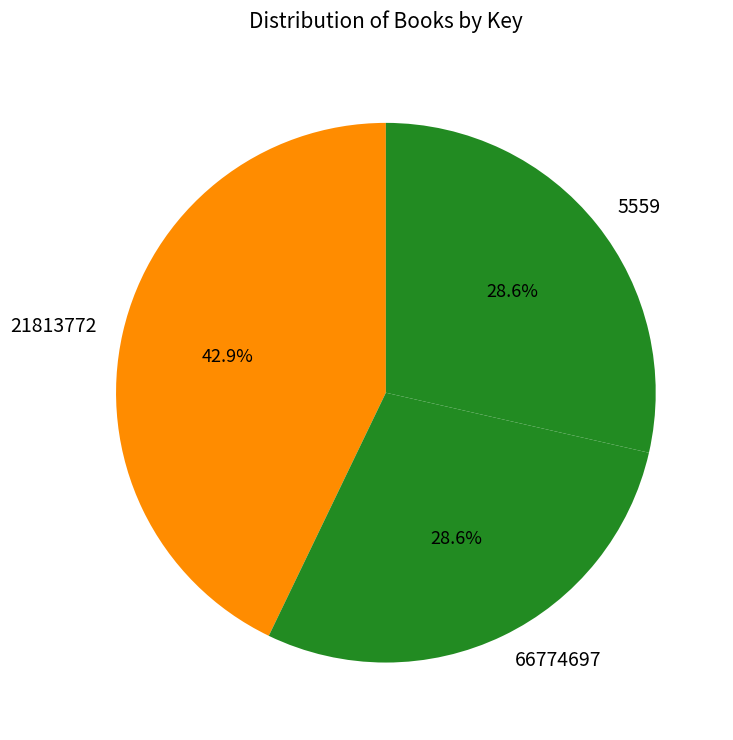

To the nearest percent, what portion does 66774697 represent?

29%